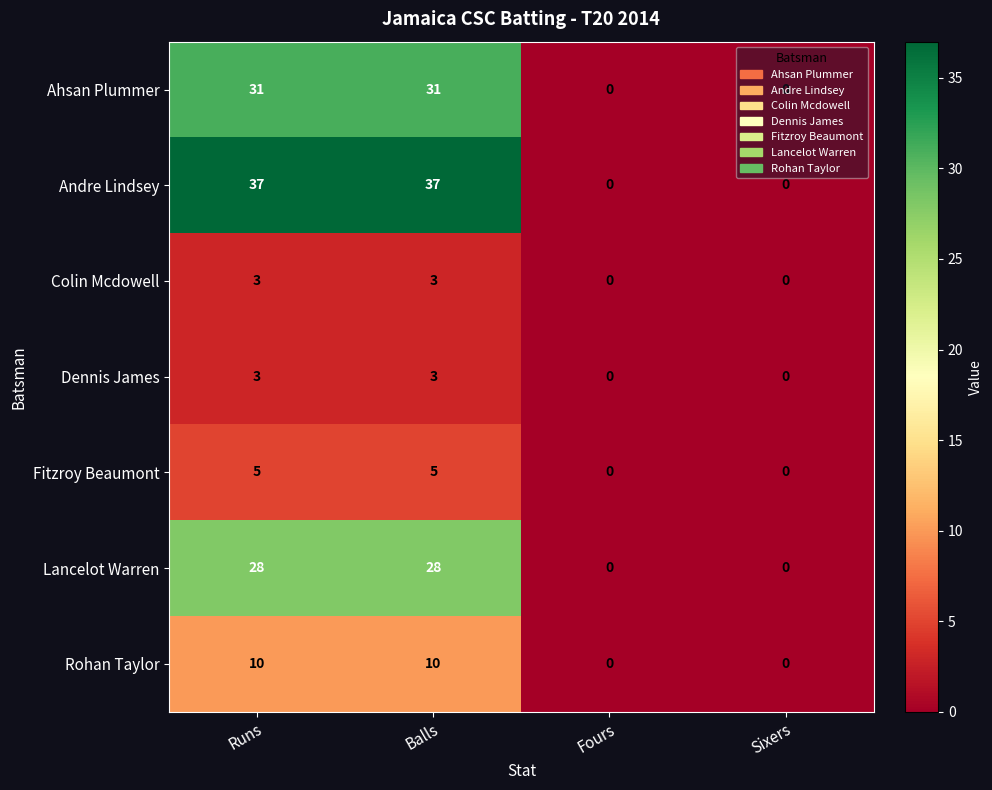

Which series changed the most between Balls and Fours?

Andre Lindsey